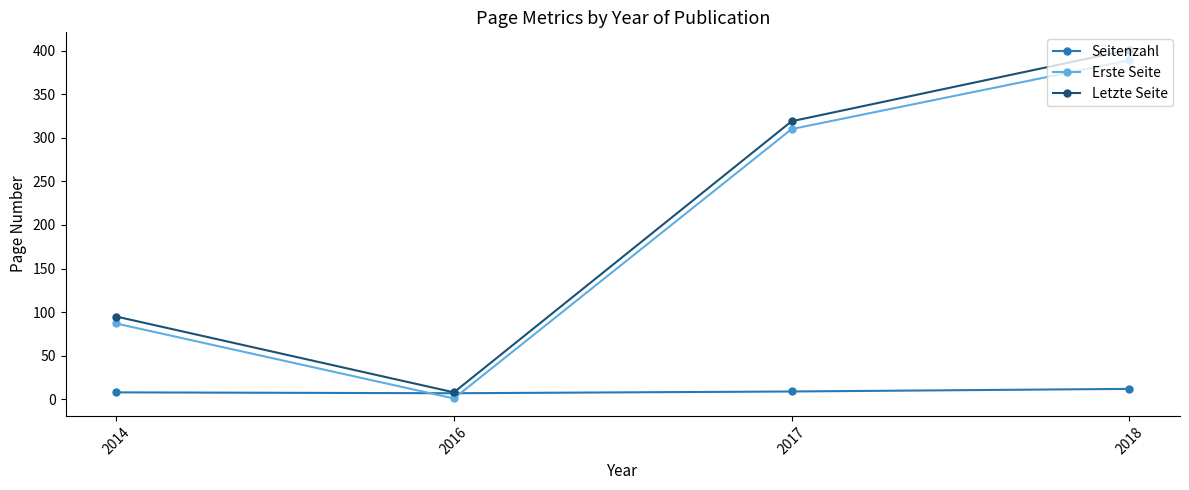

The value of Letzte Seite at 2014 is 95. True or false?

True